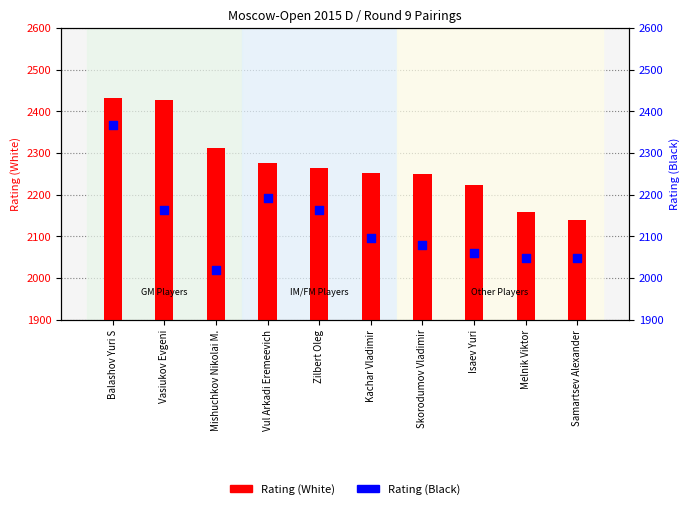

What is the total value across all series at Vul Arkadi Eremeevich?

4468